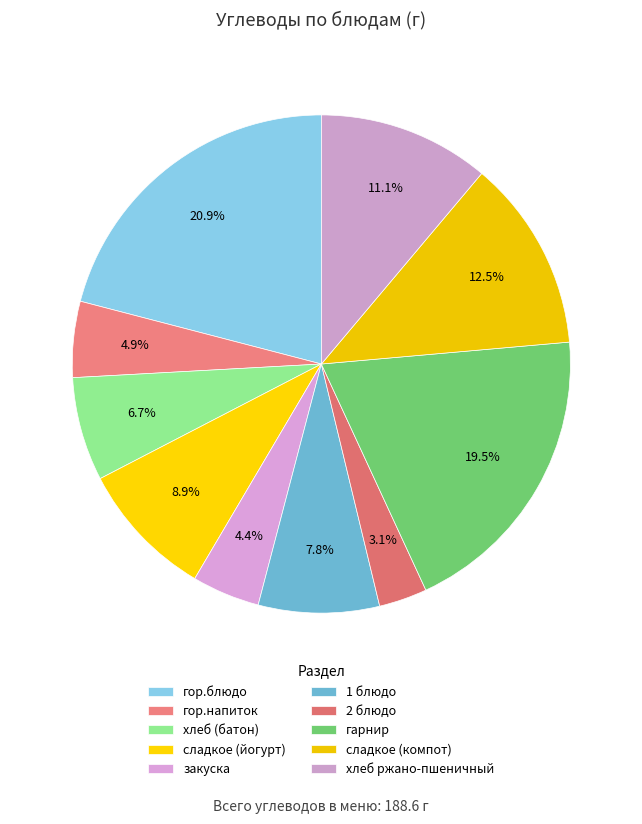

What percentage is the 1 блюдо slice, to the nearest percent?

8%